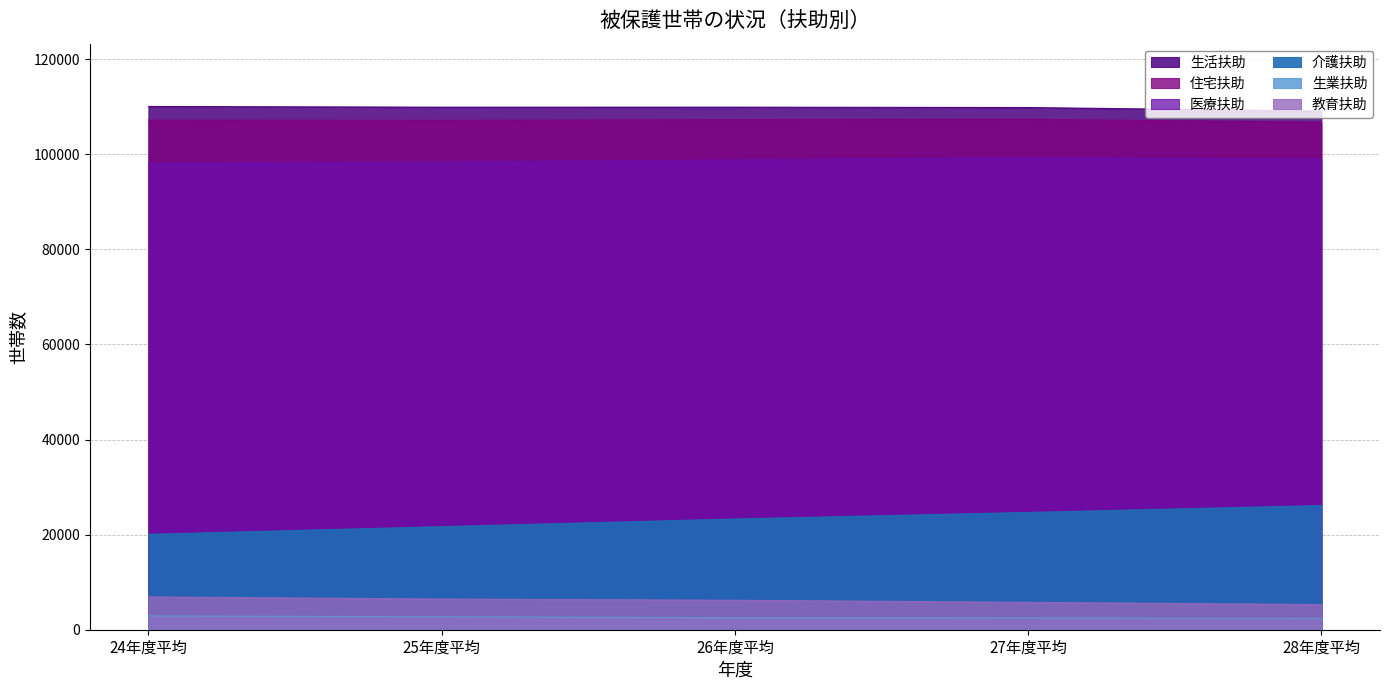

The value of 生業扶助 at 28年度平均 is 2360. True or false?

True